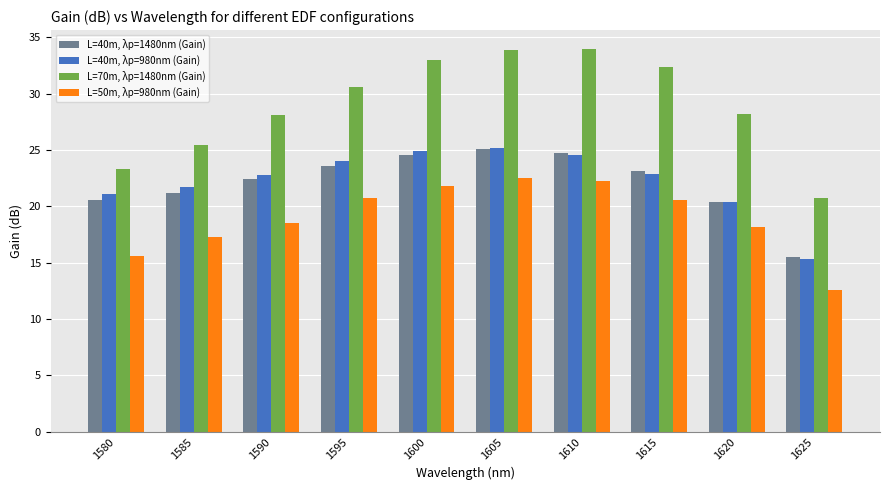

At which category is the sum across all series the highest?

1605